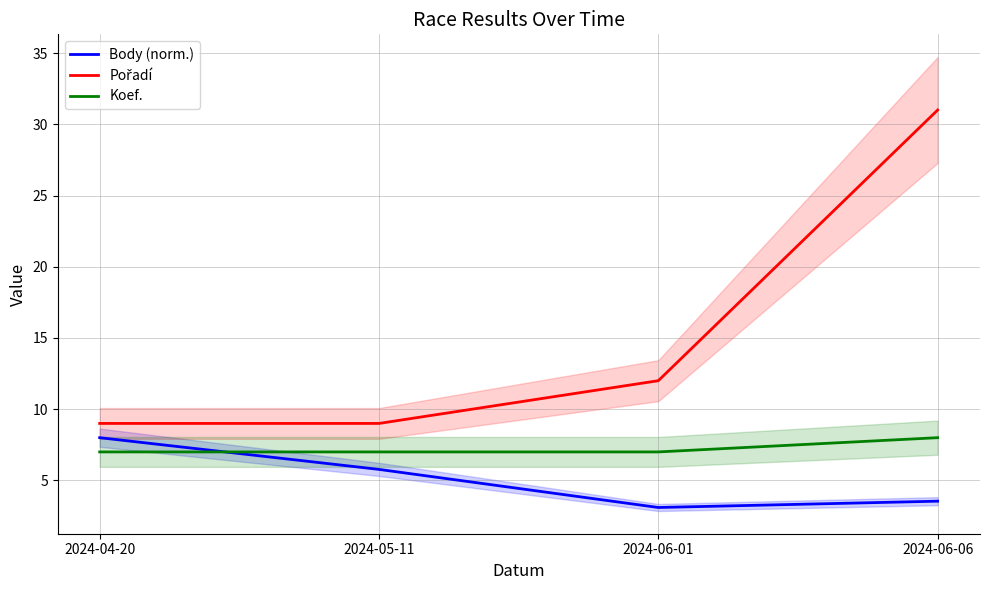

The Pořadí series shows 9.0 at 2024-05-11. True or false?

True